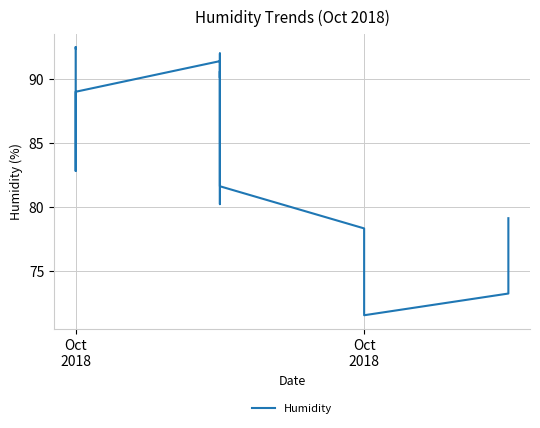

What is the maximum value shown in the chart?

92.5